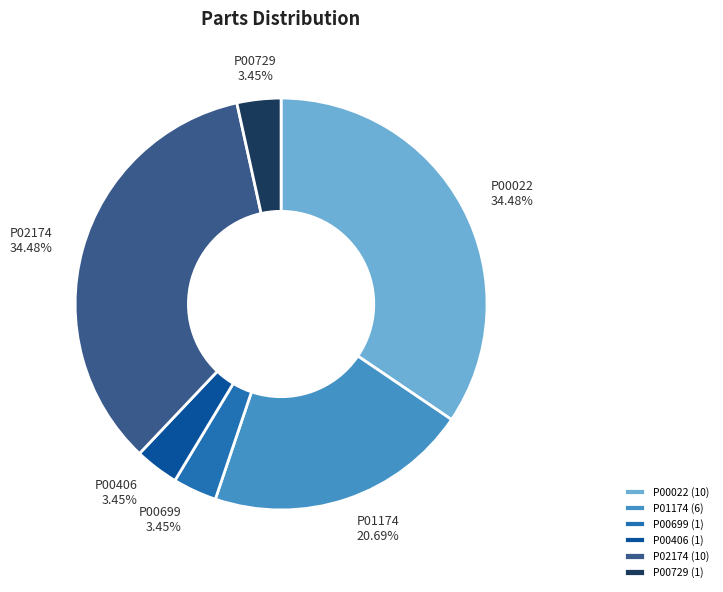

Which has a higher value, P00699 or P01174?

P01174